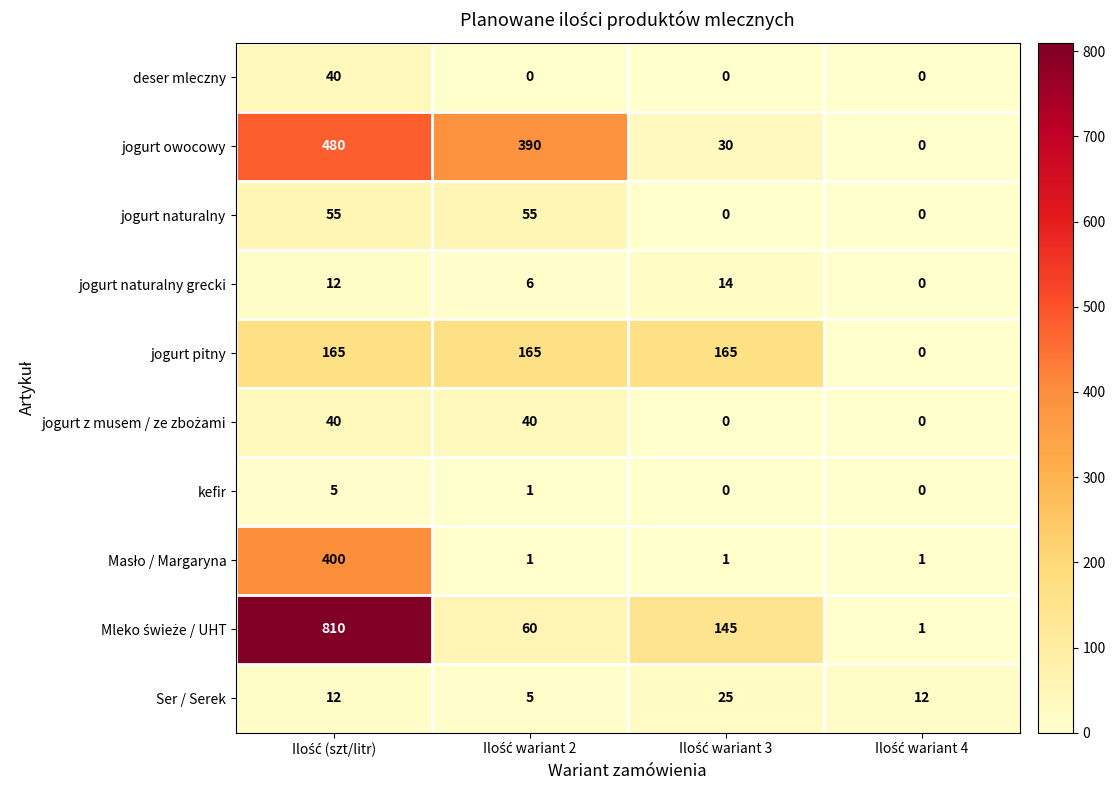

How many data points does each series have?

4